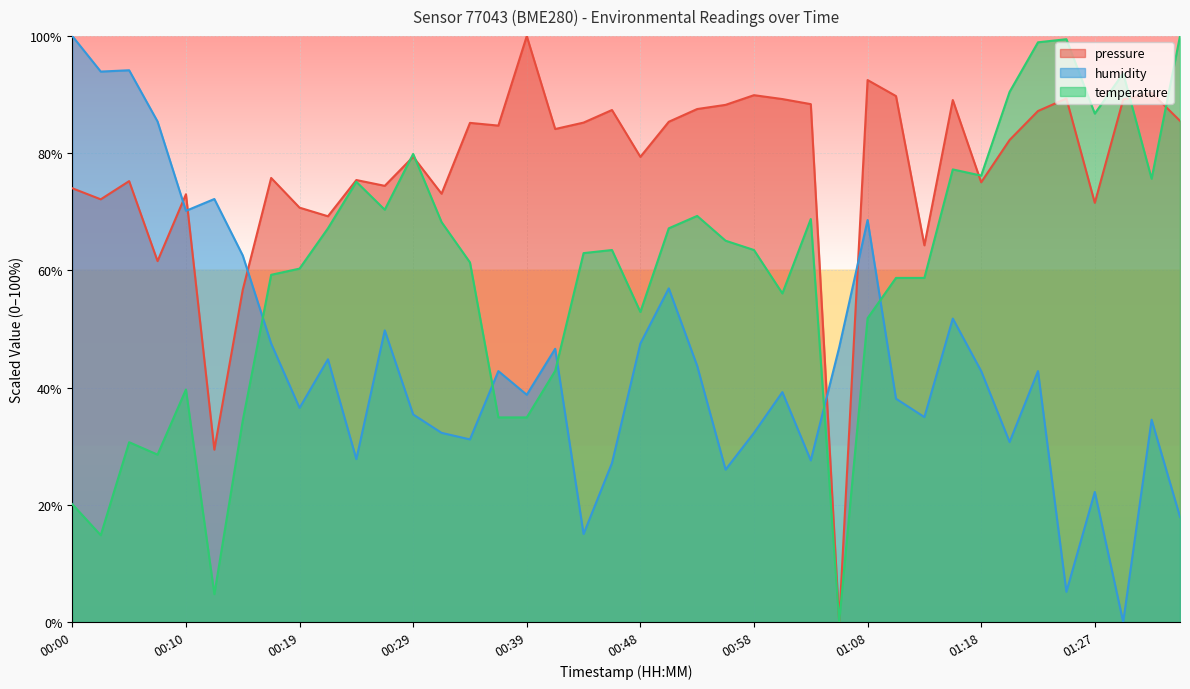

What is the difference between the maximum and minimum values in the humidity series?

100.0